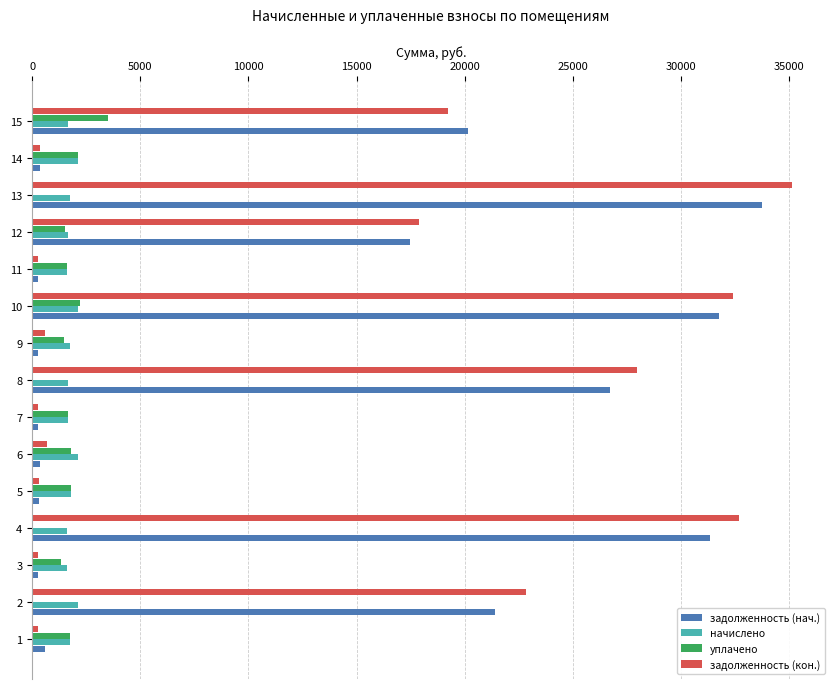

Between 9 and 13, which series saw the biggest shift?

задолженность (кон.)